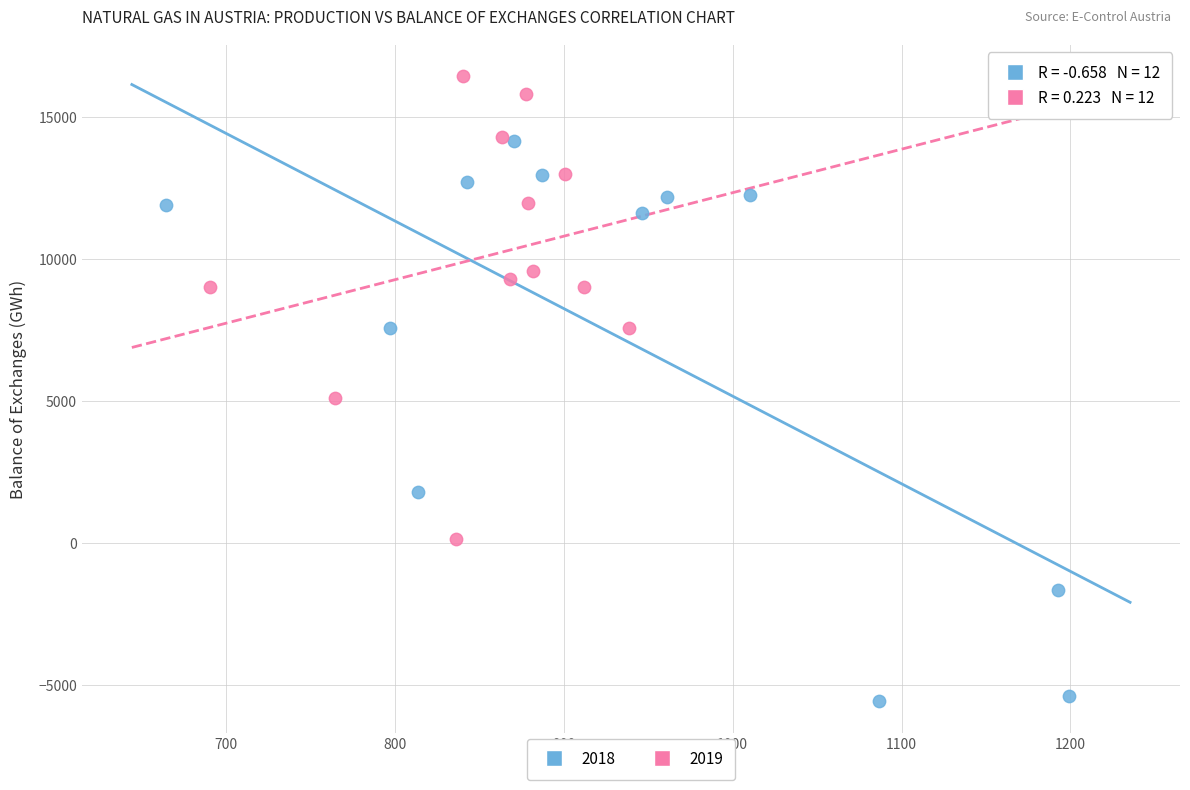

Which series has the widest spread of Y values?

2018